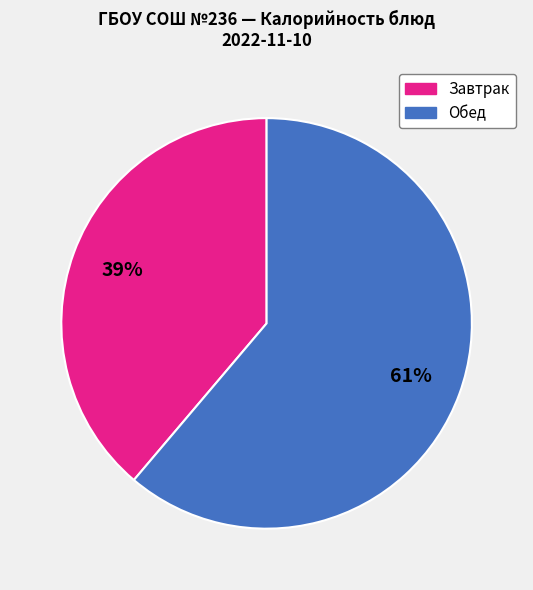

Combined, do Завтрак and Обед account for over 50%?

Yes